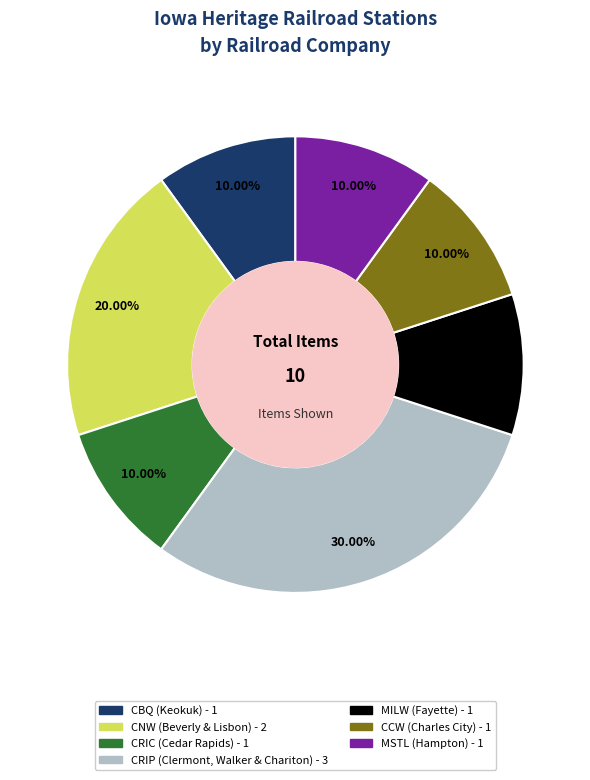

How many slices are in this pie chart?

7